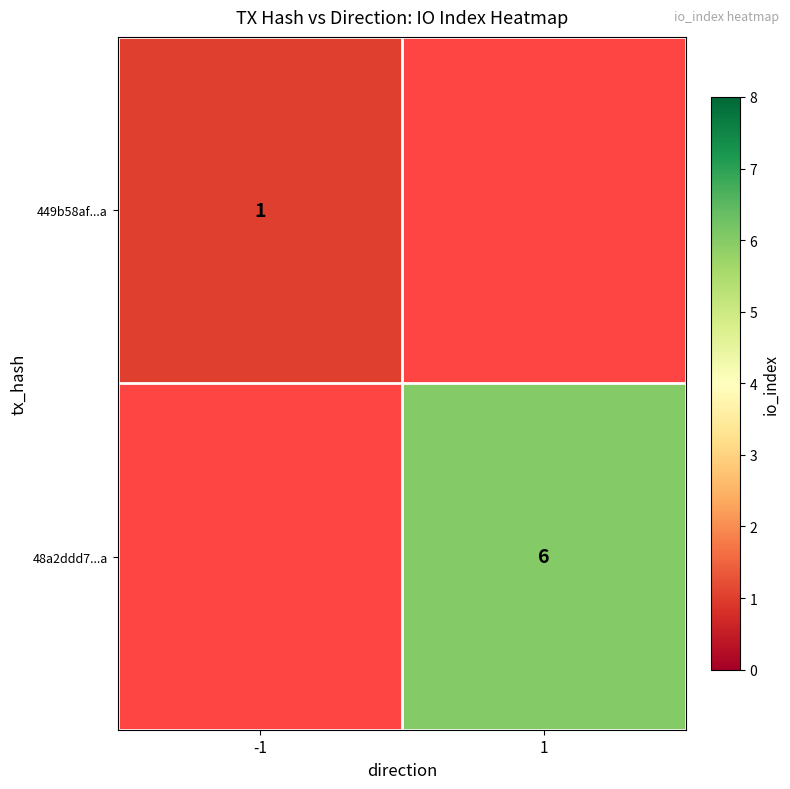

Is the value of 48a2ddd7...a at 1 greater than the value of 449b58af...a at -1?

Yes